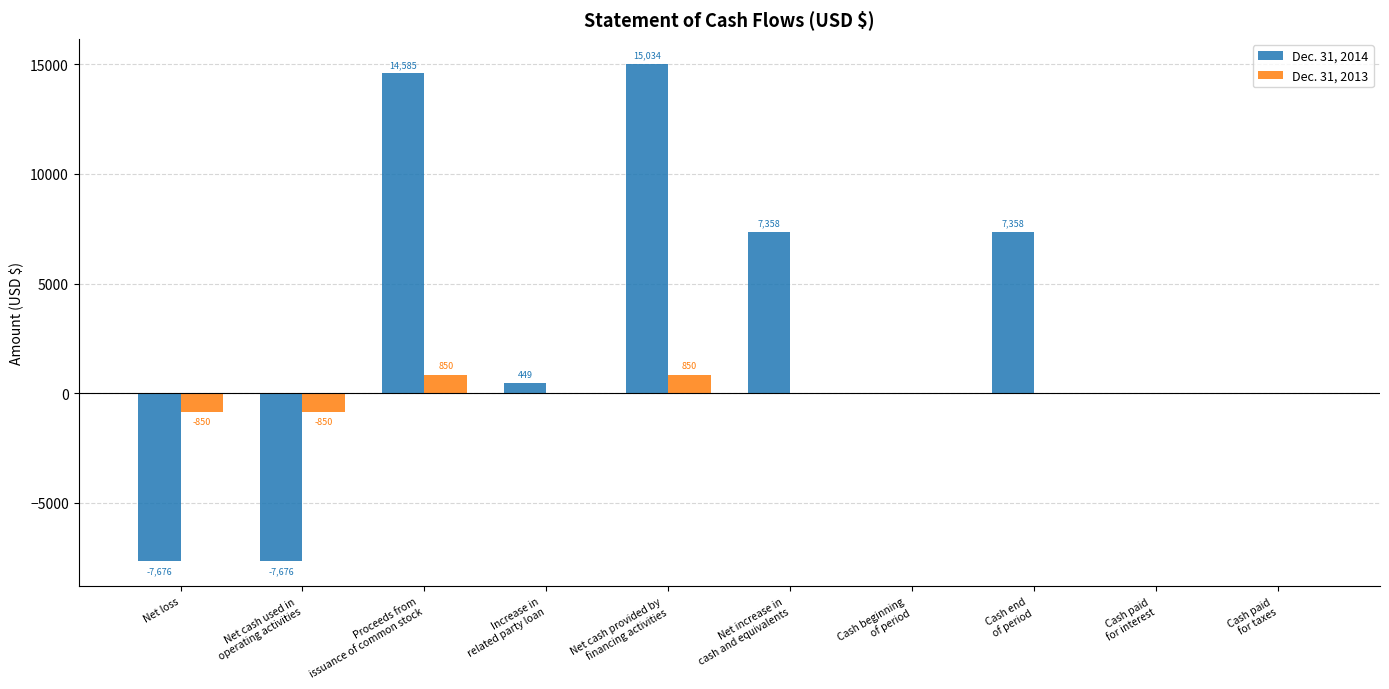

Which series has the largest total across all categories?

Dec. 31, 2014